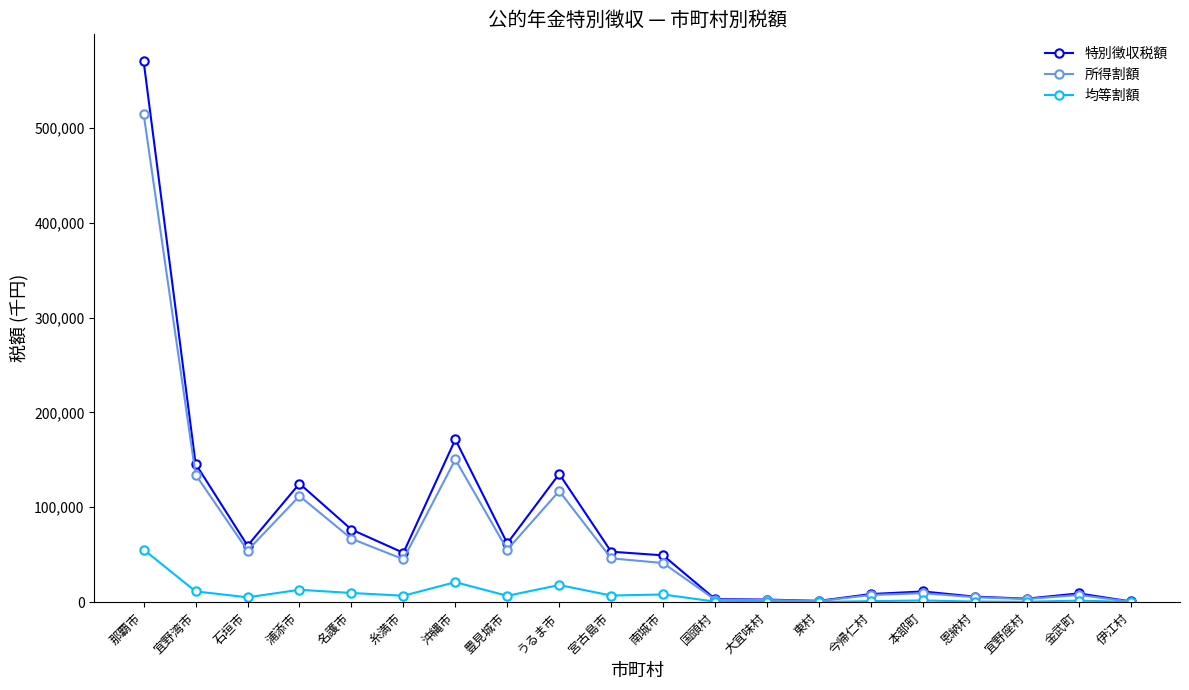

True or false: 特別徴収税額 has more than 0 points higher than both neighbors.

True